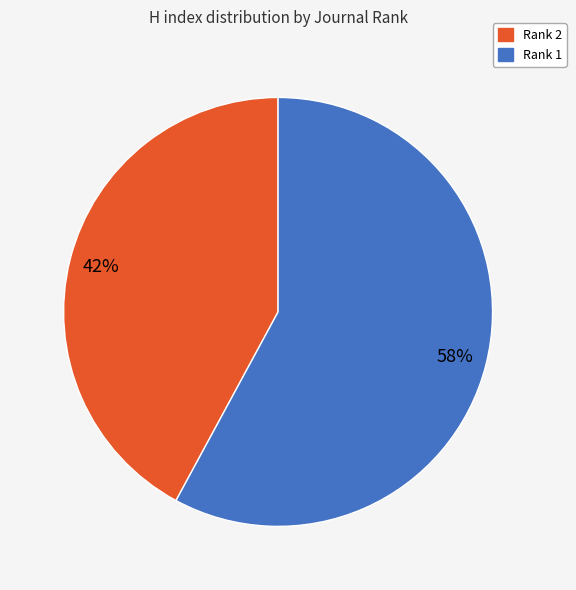

What is the largest slice in the pie chart?

Rank 1